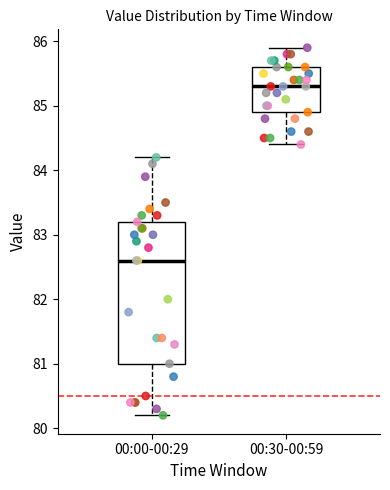

Reading left to right, transcribe this box plot: for each box, give where its median line is, the range the box spans, and where its two whiskers end, as read against the y-axis. The values are not printed on the chart, so give them approximately, as read against the axis.

00:00-00:29: median 82.6, box 81.0 to 83.2, whiskers 80.2 to 84.2
00:30-00:59: median 85.3, box 84.9 to 85.6, whiskers 84.4 to 85.9